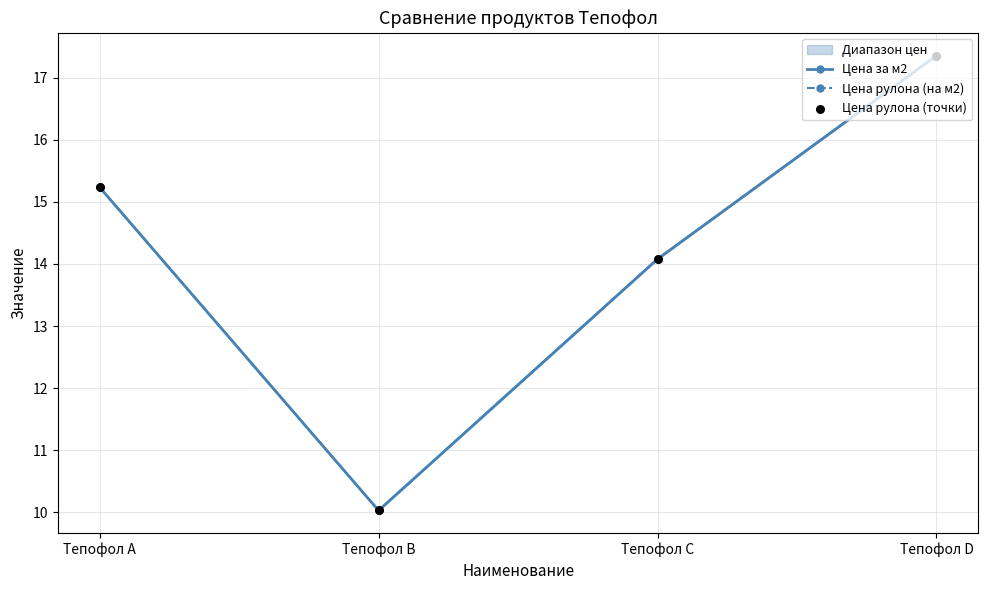

What is the total value across all series at Тепофол A?

45.7